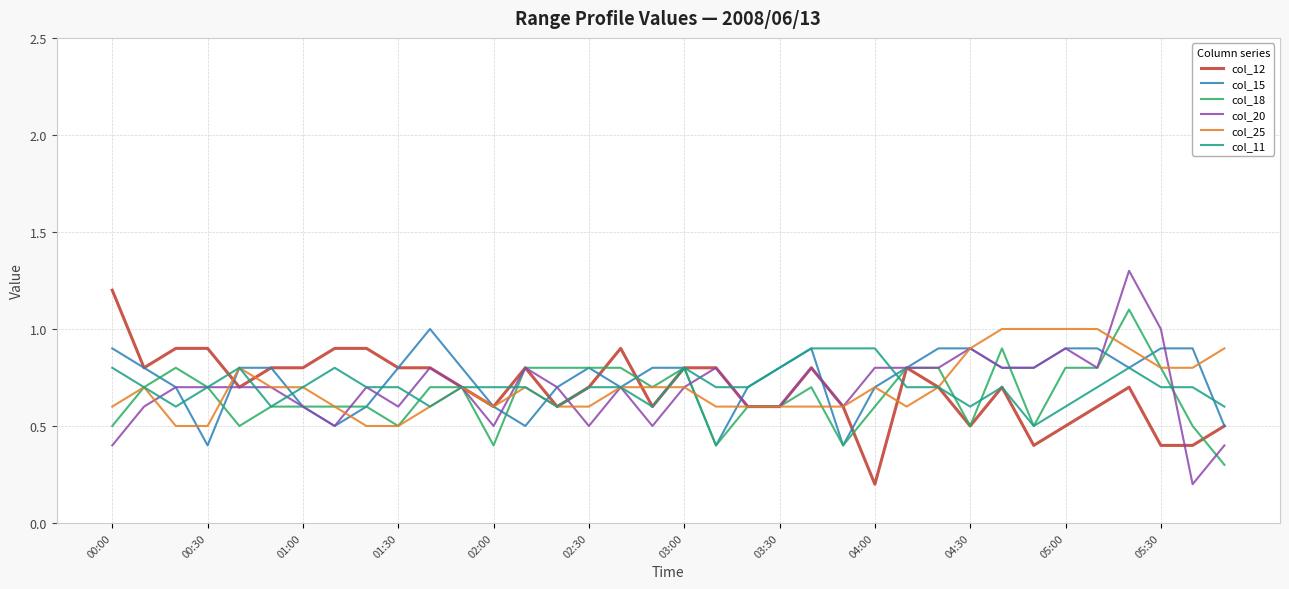

Which series has the widest spread of values?

col_20